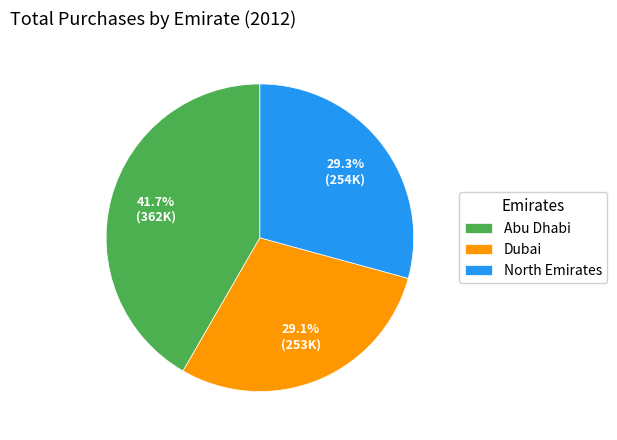

True or false: North Emirates accounts for 29% of the total.

True